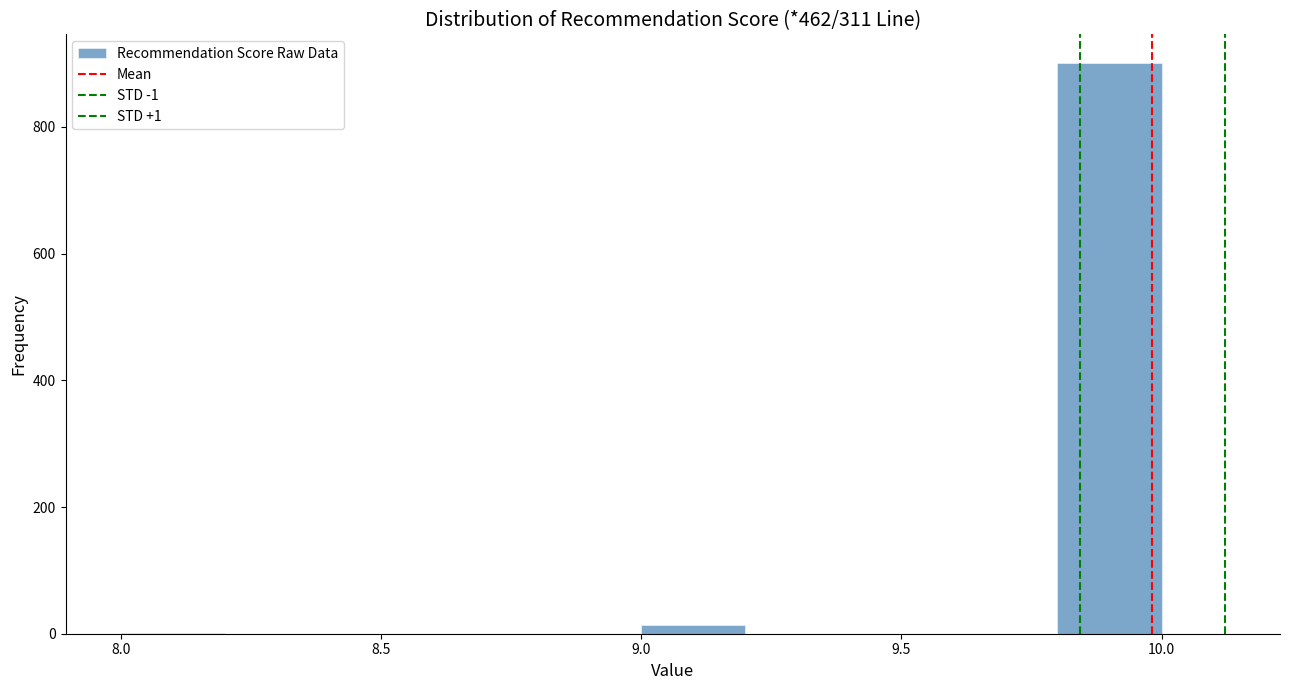

Over which range of the x-axis is the bar tallest?

9.8 to 10.0